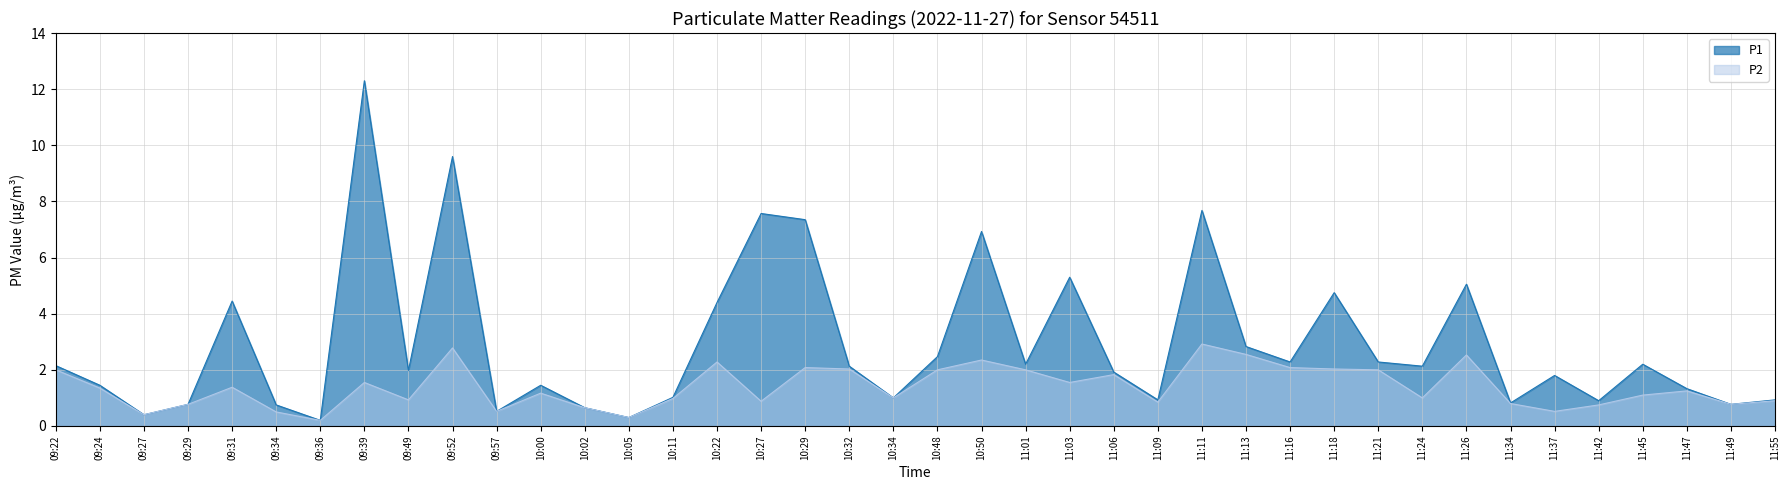

What is the label of the 31st point from the left?

11:21